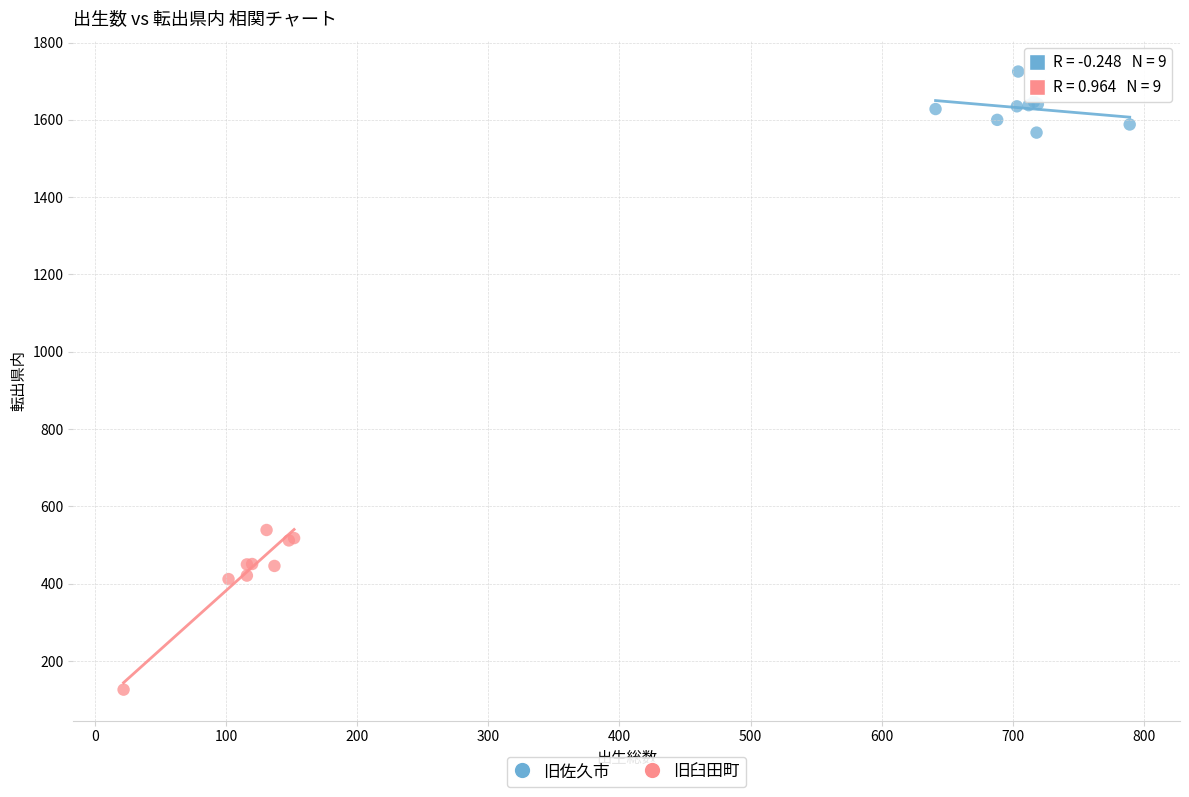

Which series has the widest spread of Y values?

旧臼田町